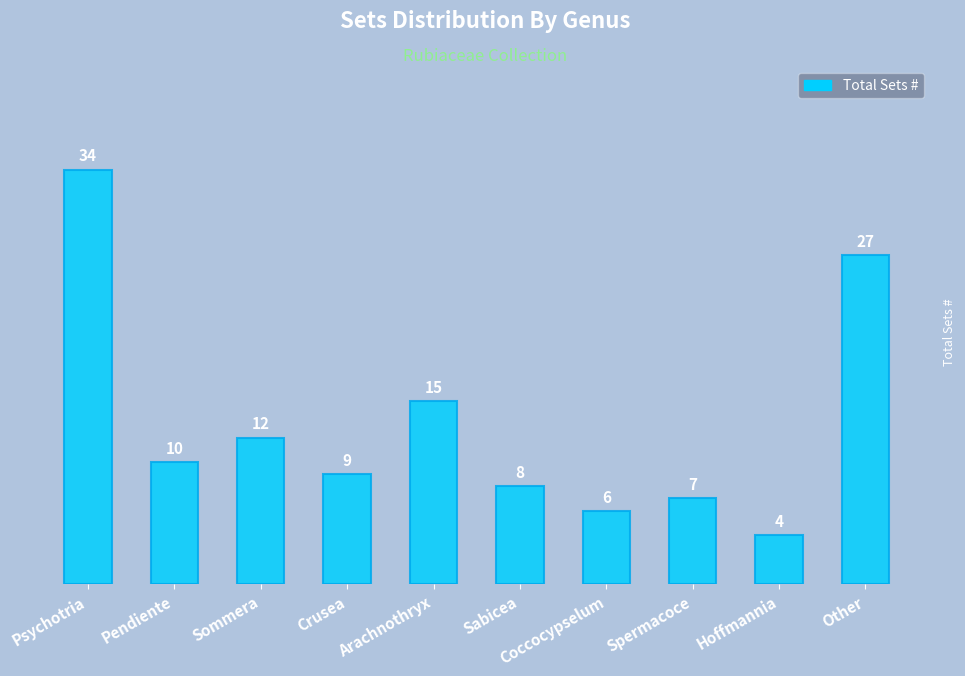

True or false: the data shows 15 at Arachnothryx.

True